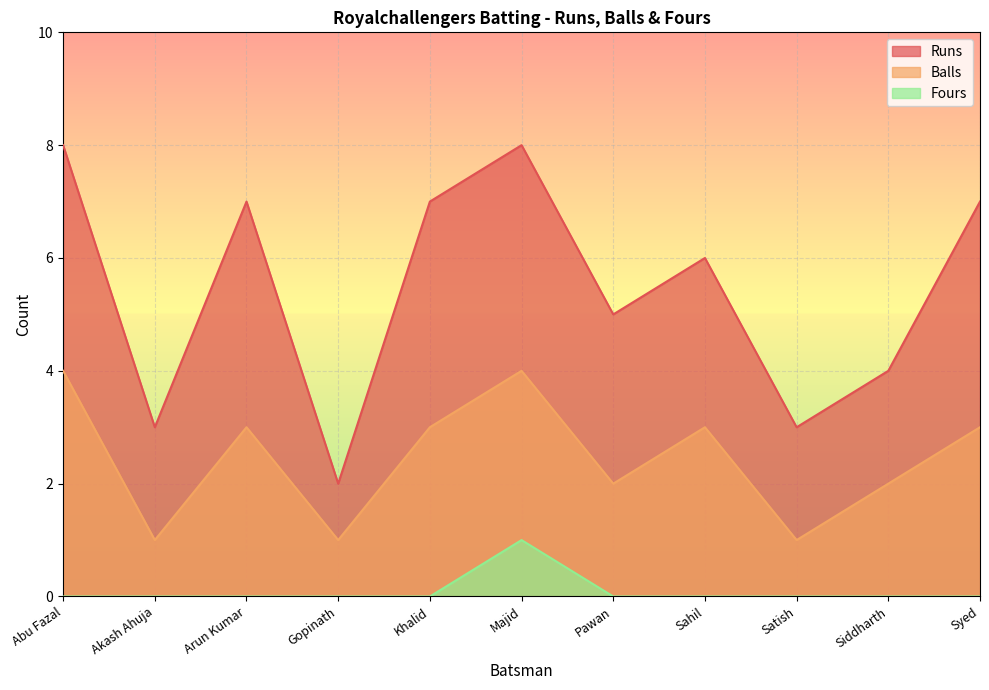

Is the value of Fours at Arun Kumar greater than the value of Balls at Abu Fazal?

No